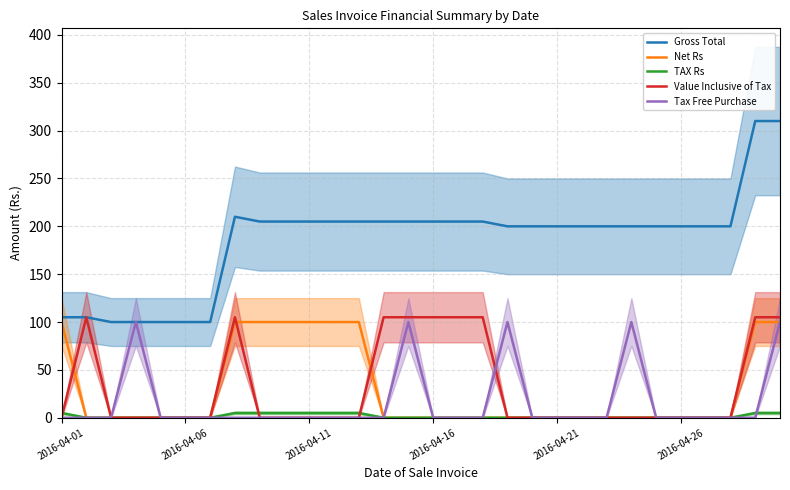

At which category is the sum across all series the highest?

29